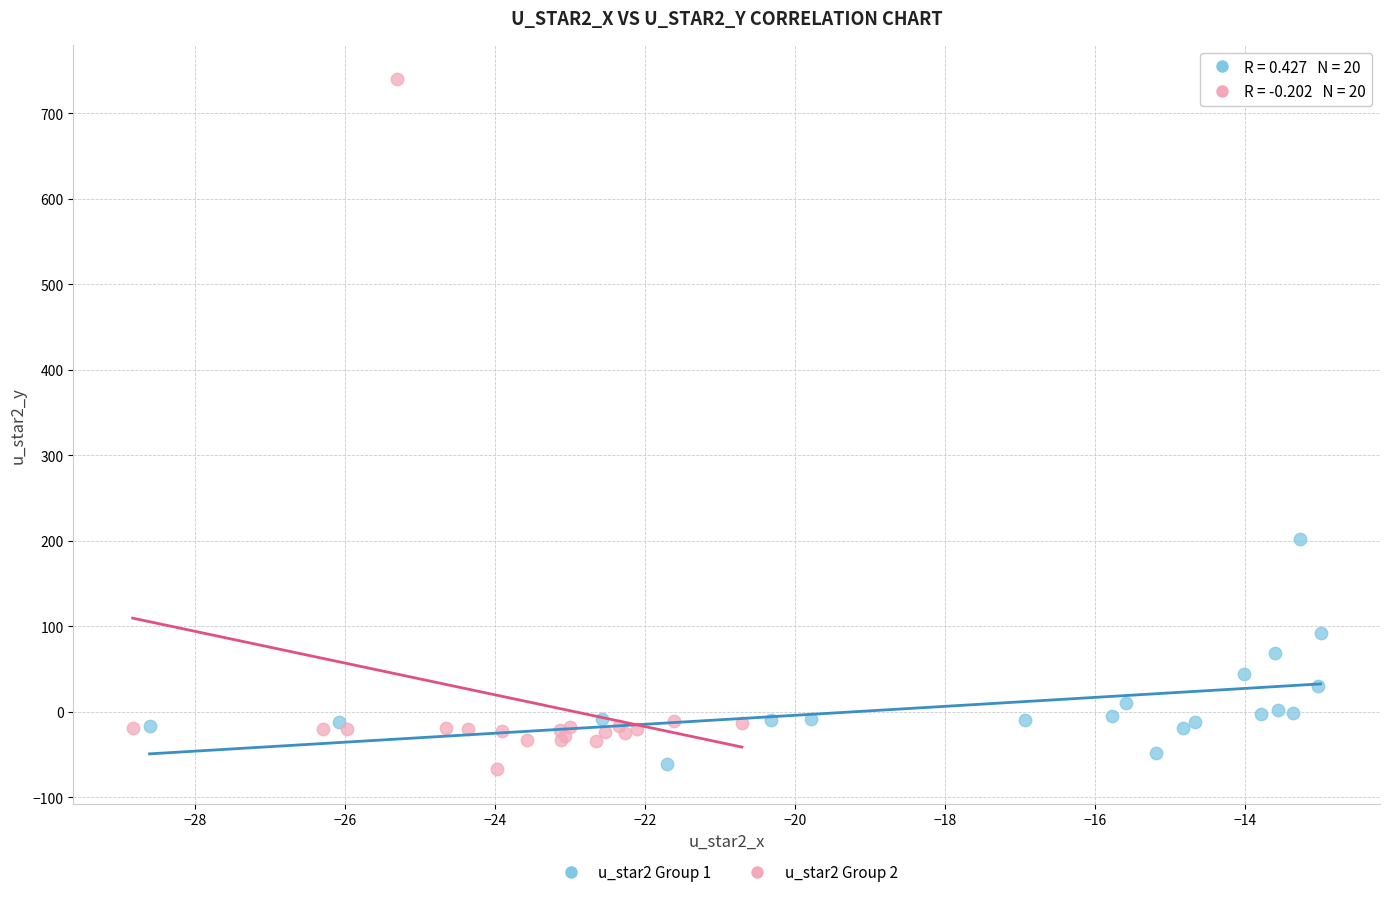

Which series has the widest spread of Y values?

u_star2 Group 2